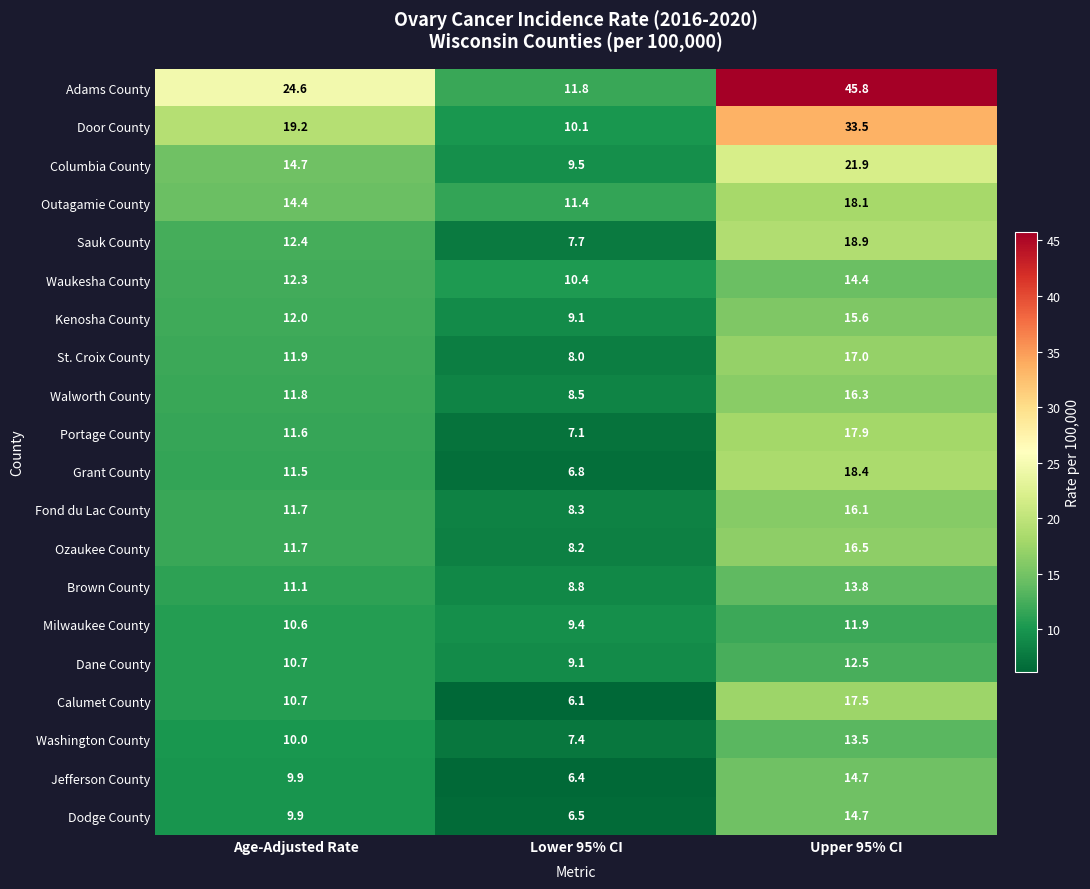

What is the average value of the Outagamie County series?

14.6